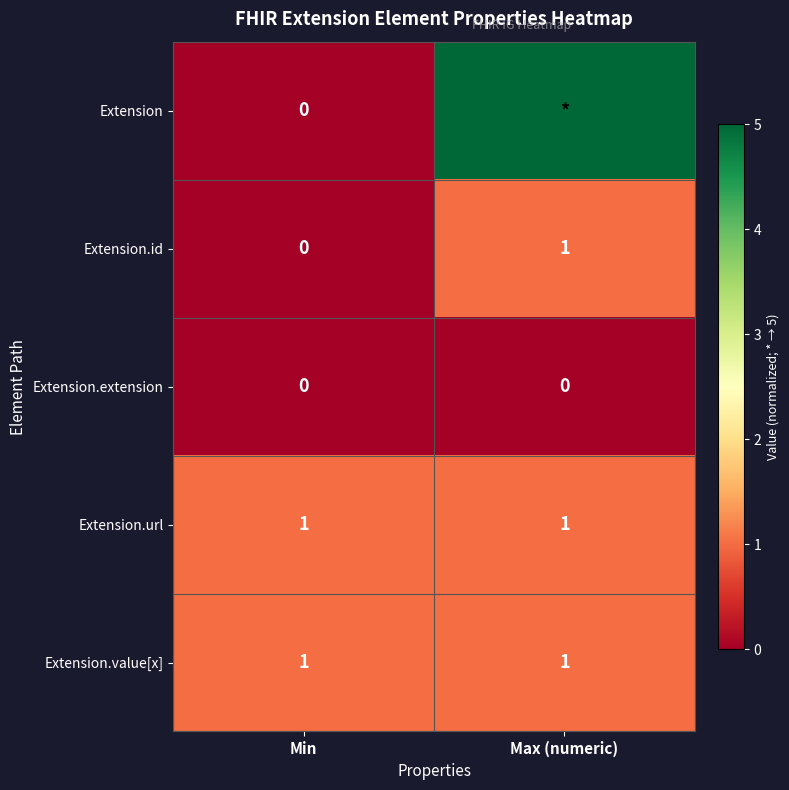

The value of Extension.url at Min is 1. True or false?

True